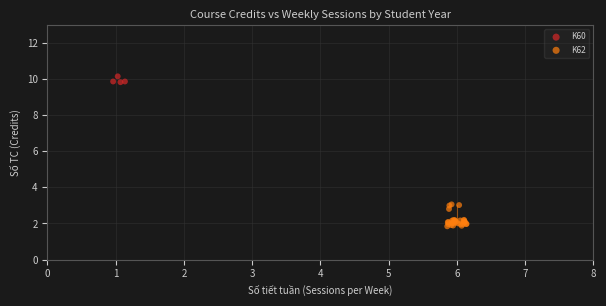

Which series contains the lowest Y value?

K62